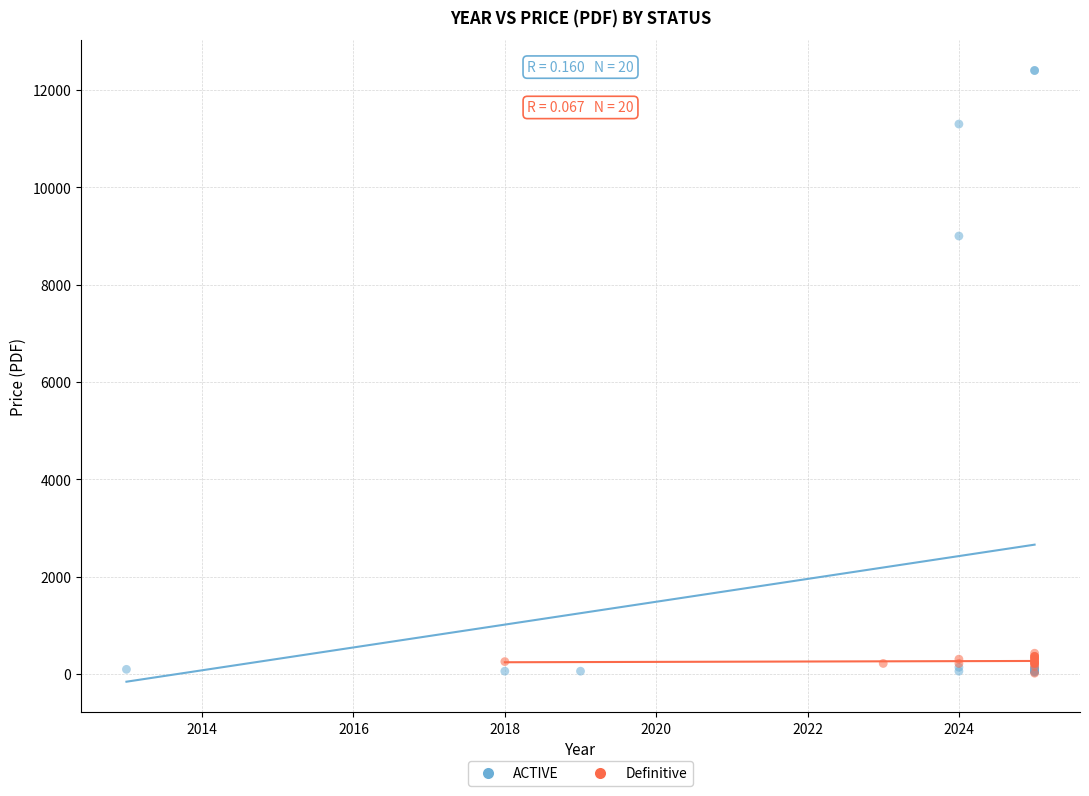

Which series has the largest Y range (max minus min)?

ACTIVE